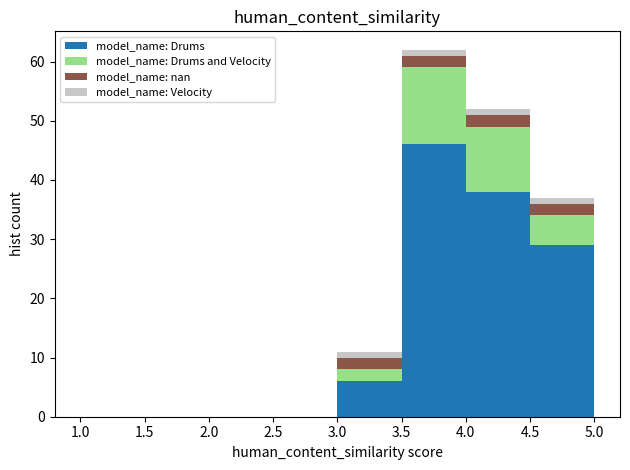

Reading left to right, list every stacked bar in this chart as the range it spans on the x-axis followed by its total height. The values are not printed on the chart, so give them approximately, as read against the axis.

1.0 to 1.5: 0
1.5 to 2.0: 0
2.0 to 2.5: 0
2.5 to 3.0: 0
3.0 to 3.5: 11
3.5 to 4.0: 62
4.0 to 4.5: 52
4.5 to 5.0: 37